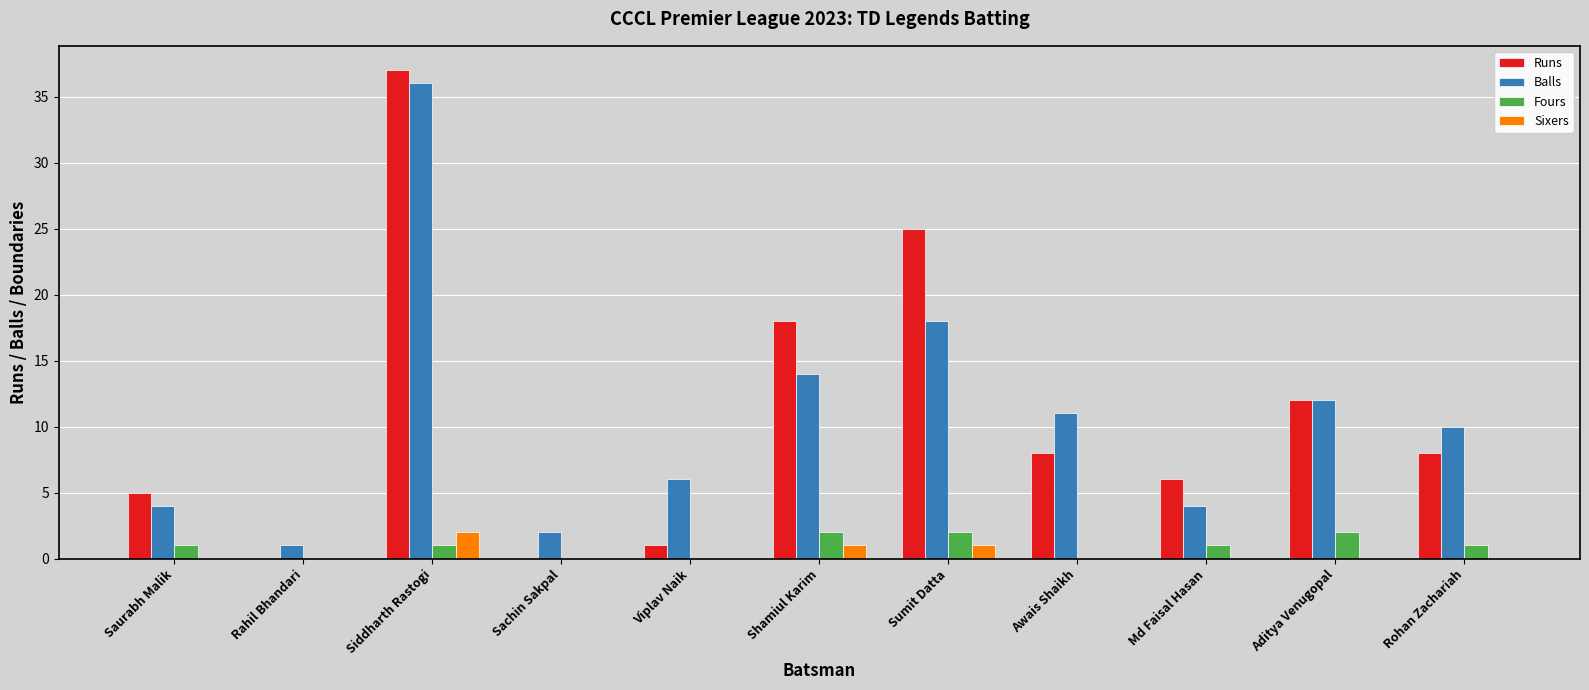

Which category has the highest value across all series?

Siddharth Rastogi